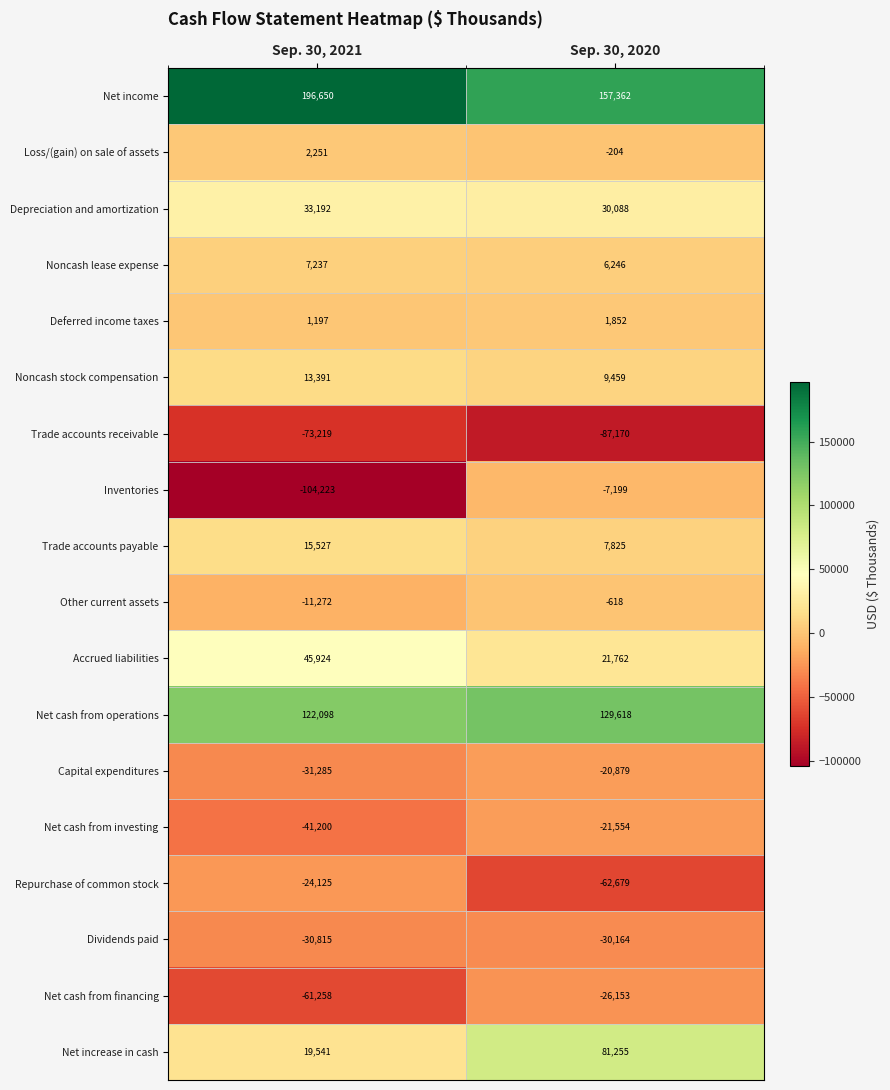

List the labels in order of Capital expenditures value, smallest first.

Sep. 30, 2021, Sep. 30, 2020